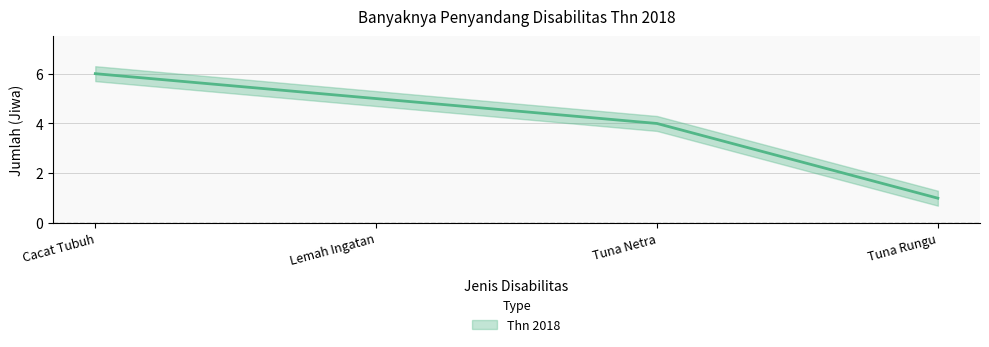

How many values are between 4 and 6?

3